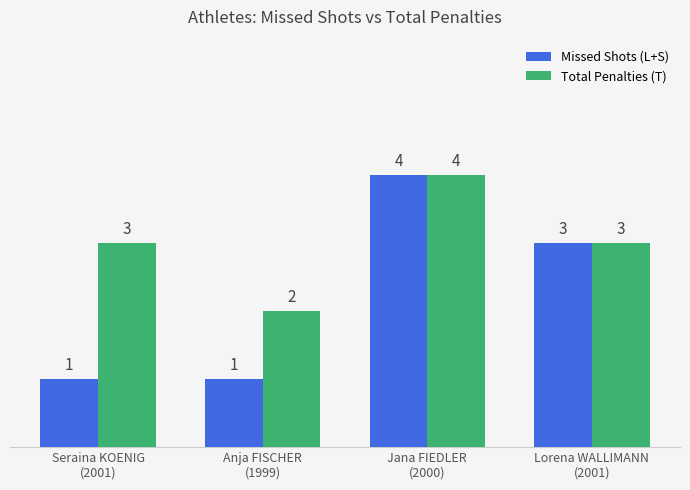

What is the label of the 1st bar from the left?

Seraina KOENIG
(2001)